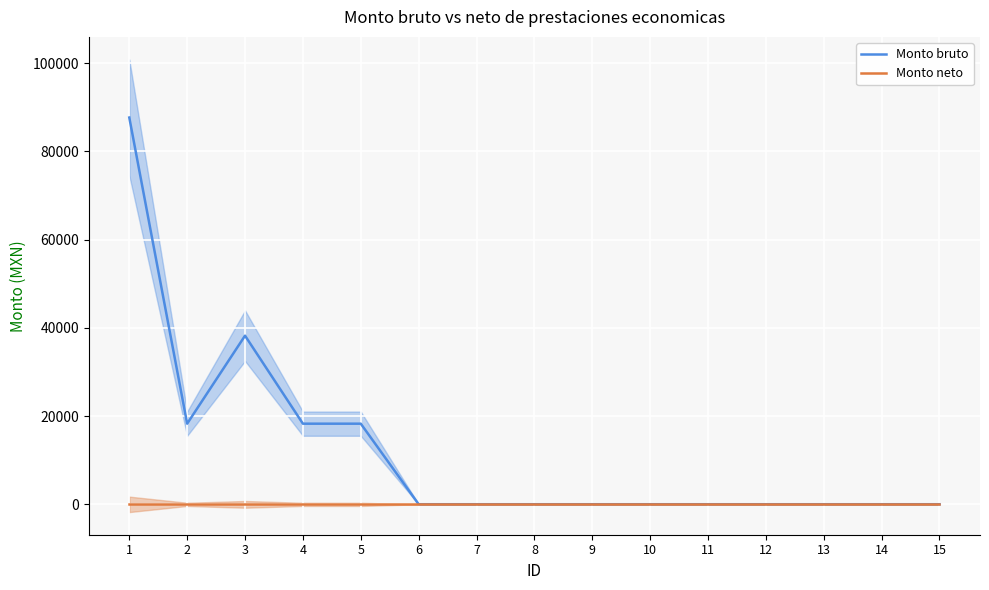

At which label does Monto bruto reach its peak?

1